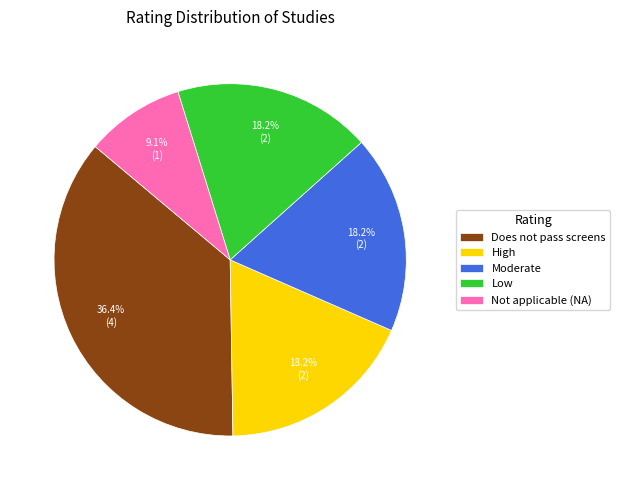

Which slice is the largest?

Does not pass screens